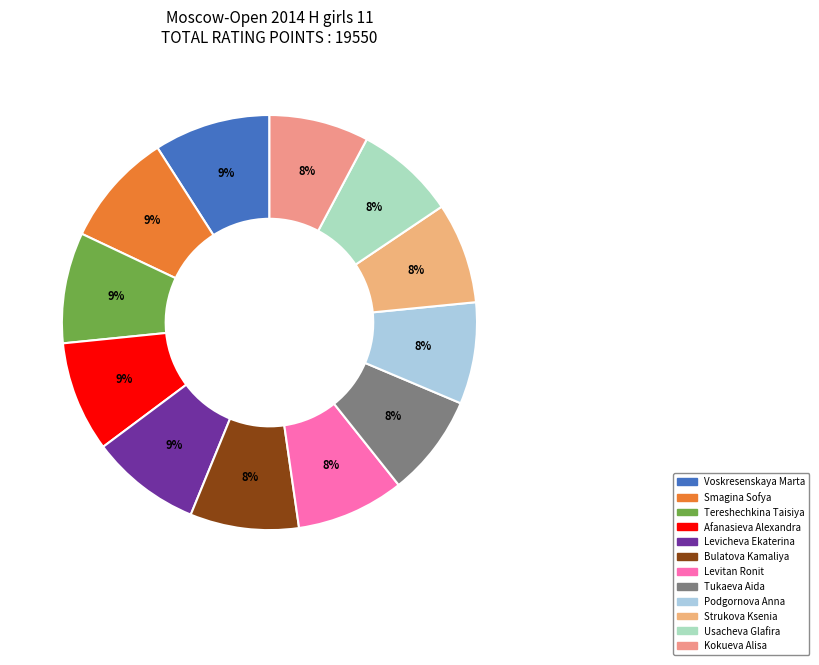

Does Bulatova Kamaliya account for over 50% of the chart?

No